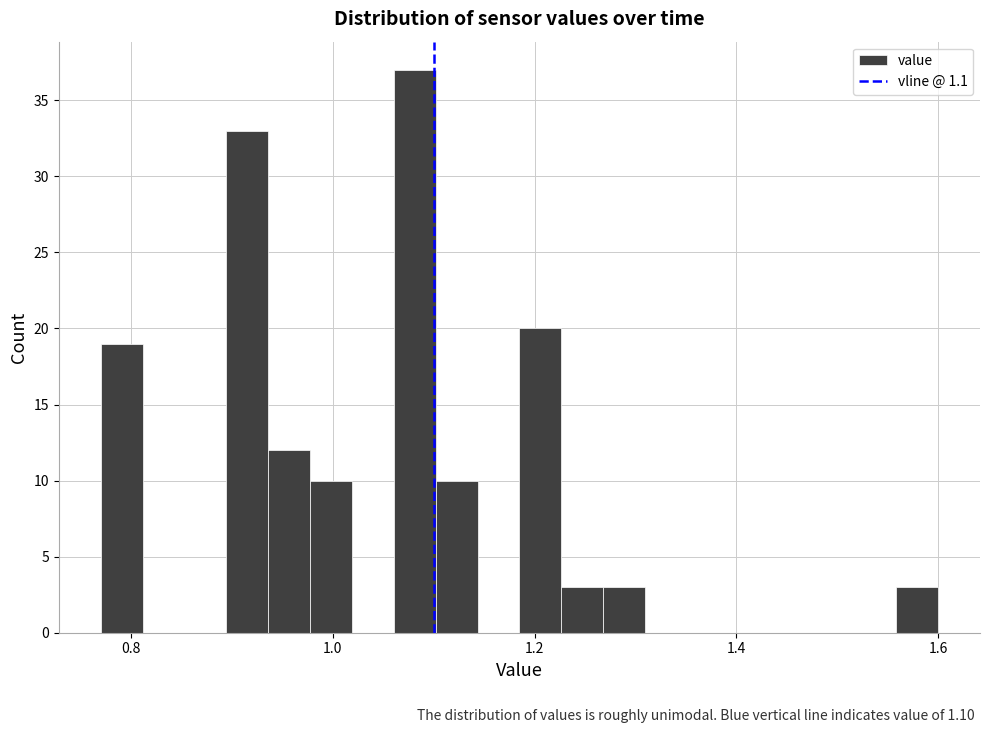

Read against the x-axis, roughly where is the centre of the tallest bar?

1.08